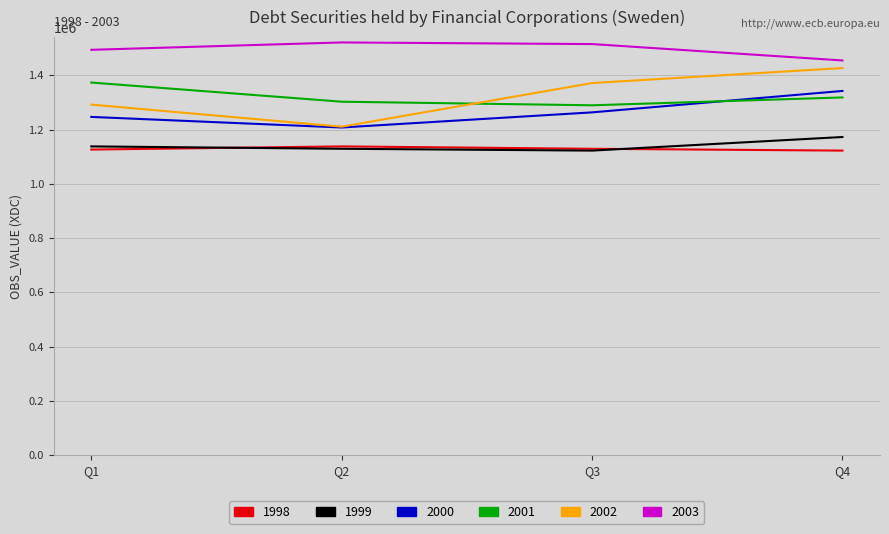

Count the 1999 values in the range 1129192 to 1172602.

3